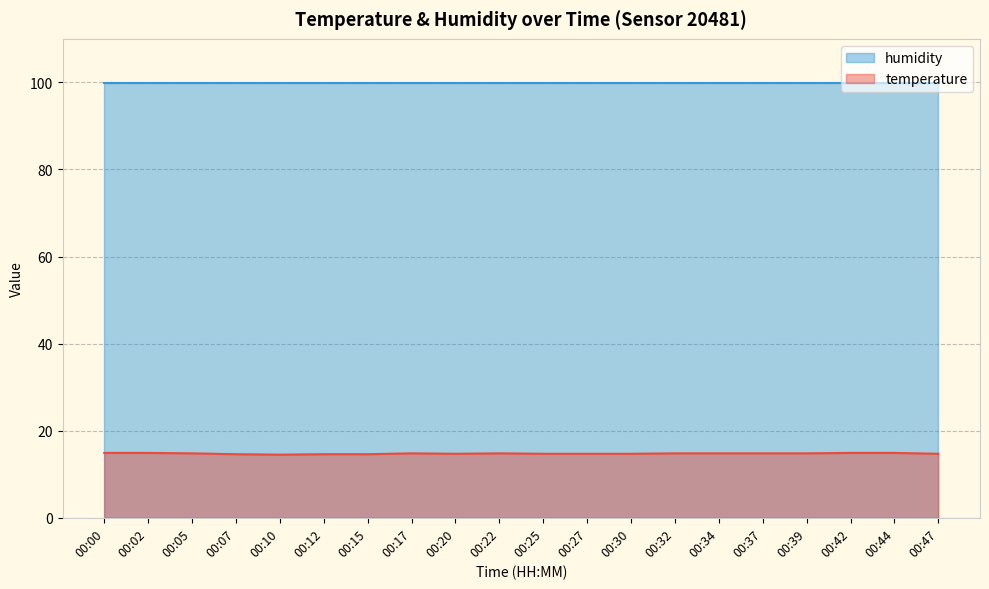

What is the approximate value at 00:02?

14.9